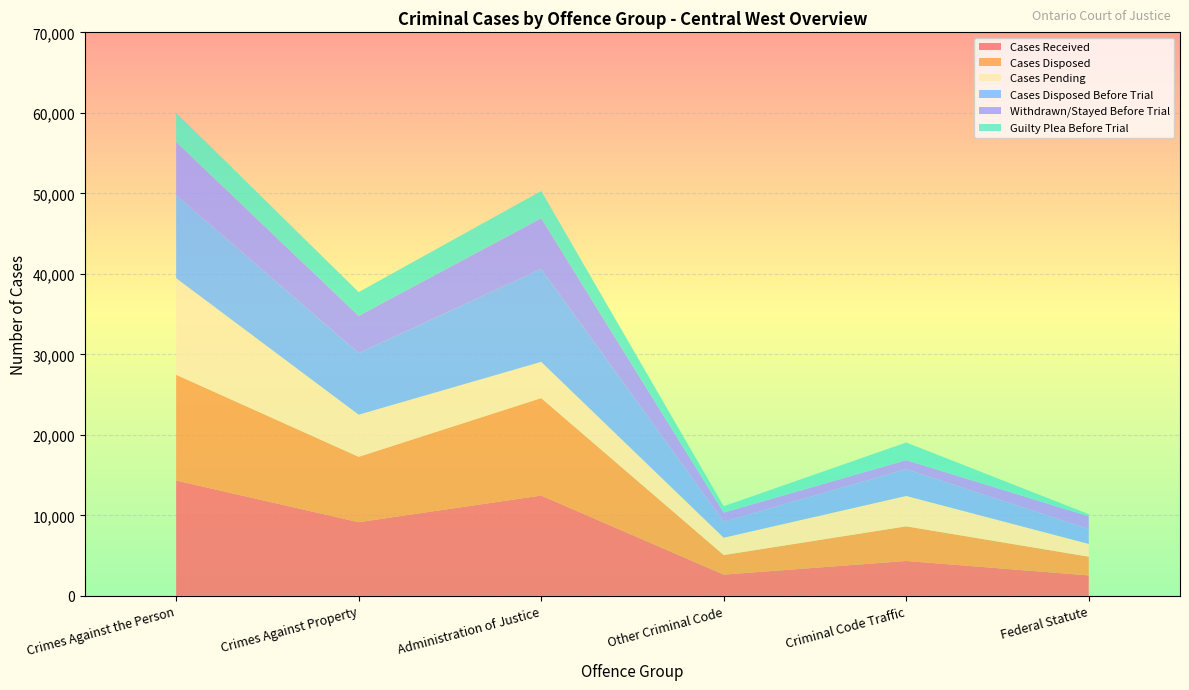

Reading left to right, transcribe all the data shown in this chart.

Cases Received: Crimes Against the Person=14322	Crimes Against Property=9147	Administration of Justice=12459	Other Criminal Code=2631	Criminal Code Traffic=4330	Federal Statute=2532
Cases Disposed: Crimes Against the Person=13138	Crimes Against Property=8123	Administration of Justice=12105	Other Criminal Code=2434	Criminal Code Traffic=4303	Federal Statute=2330
Cases Pending: Crimes Against the Person=11998	Crimes Against Property=5233	Administration of Justice=4503	Other Criminal Code=2153	Criminal Code Traffic=3771	Federal Statute=1586
Cases Disposed Before Trial: Crimes Against the Person=10319	Crimes Against Property=7645	Administration of Justice=11545	Other Criminal Code=1985	Criminal Code Traffic=3327	Federal Statute=1856
Withdrawn/Stayed Before Trial: Crimes Against the Person=6599	Crimes Against Property=4640	Administration of Justice=6289	Other Criminal Code=1141	Criminal Code Traffic=1132	Federal Statute=1581
Guilty Plea Before Trial: Crimes Against the Person=3634	Crimes Against Property=2940	Administration of Justice=3390	Other Criminal Code=783	Criminal Code Traffic=2186	Federal Statute=259